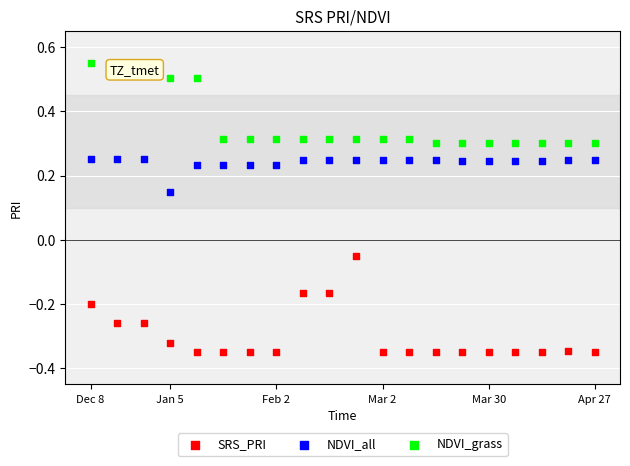

Which series has the widest spread of Y values?

SRS_PRI